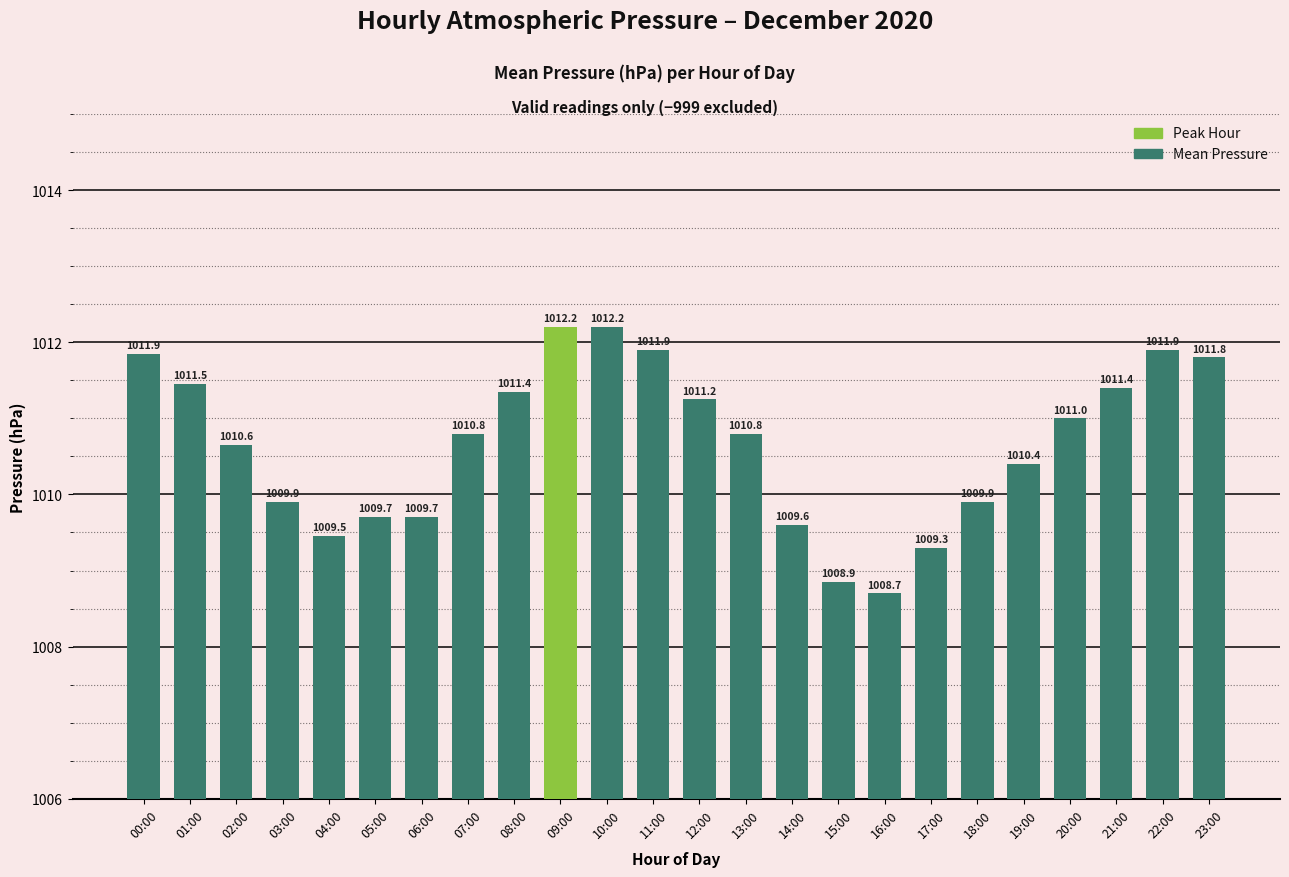

What is the label of the 3rd bar from the right?

21:00